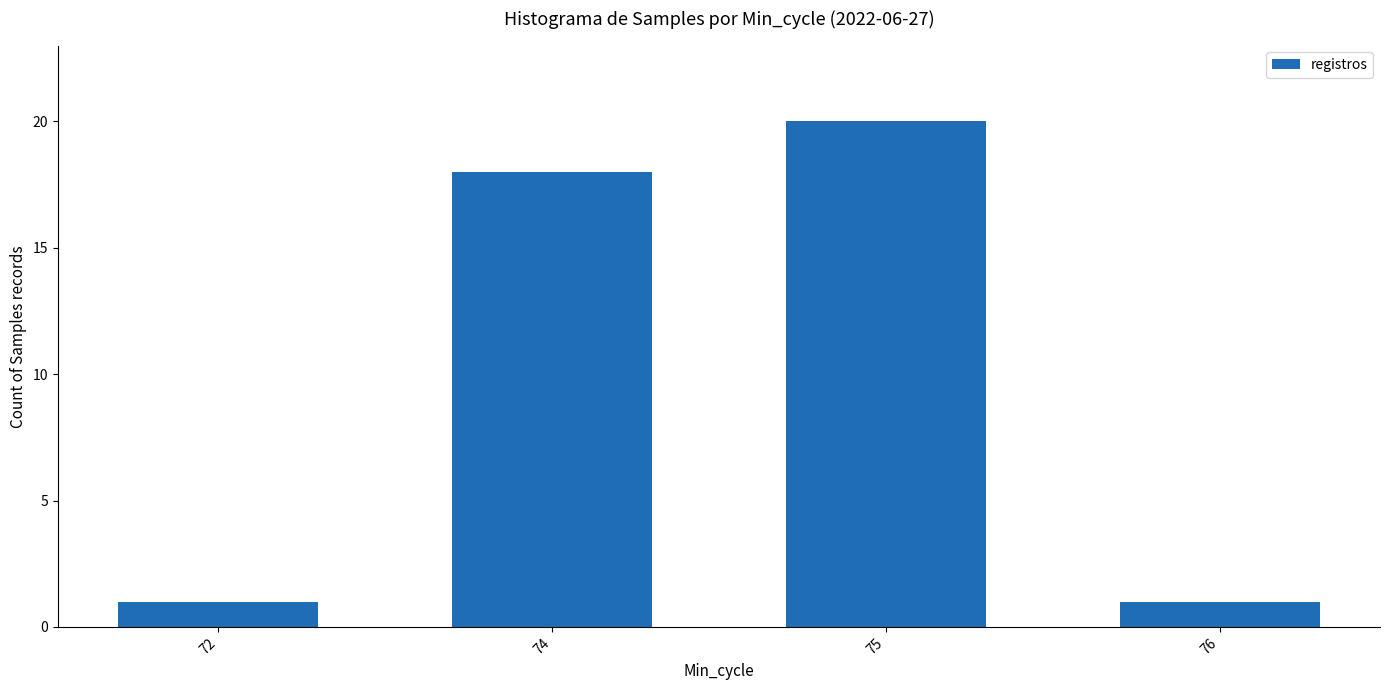

Are the bars horizontal?

No